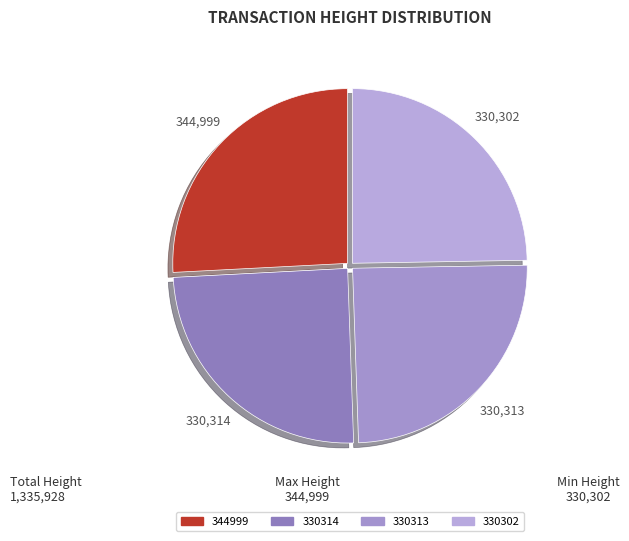

To the nearest percent, what is the combined percentage of 330314 and 344999?

51%